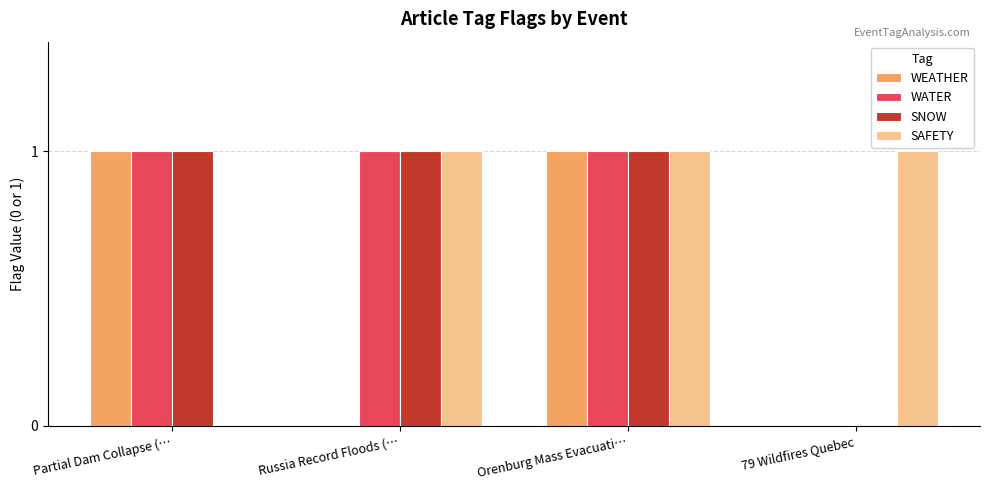

The WEATHER series shows 0 at 79 Wildfires Quebec. True or false?

True